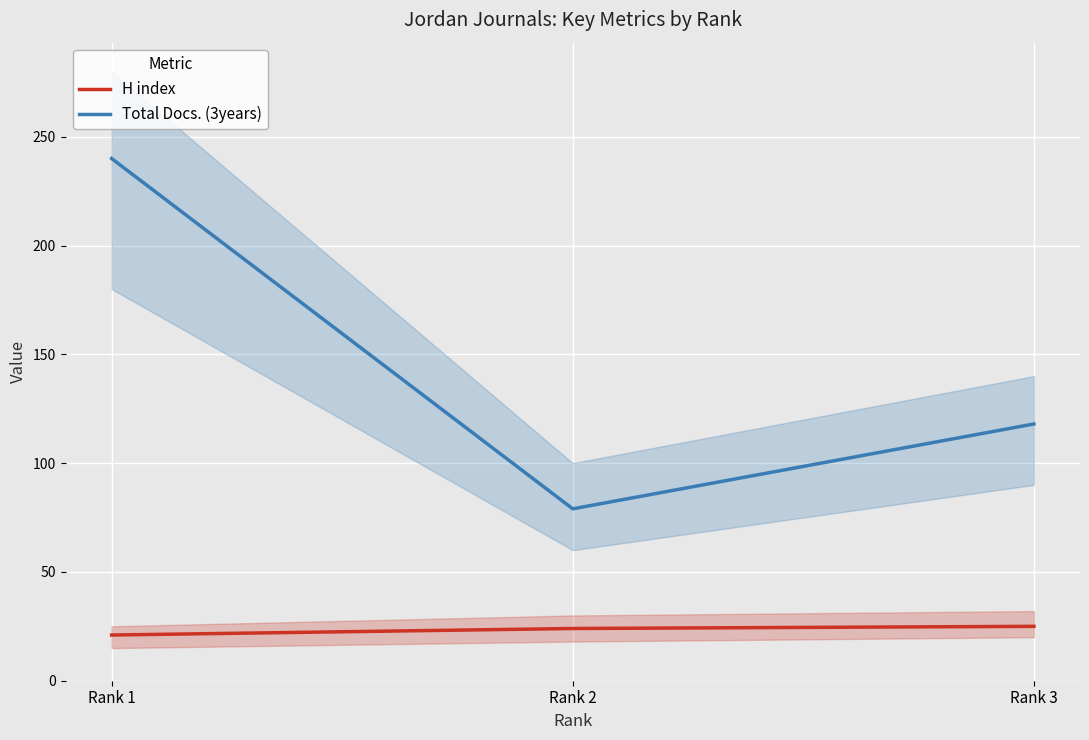

What is the difference between the Total Docs. (3years) values at Rank 2 and Rank 1?

161